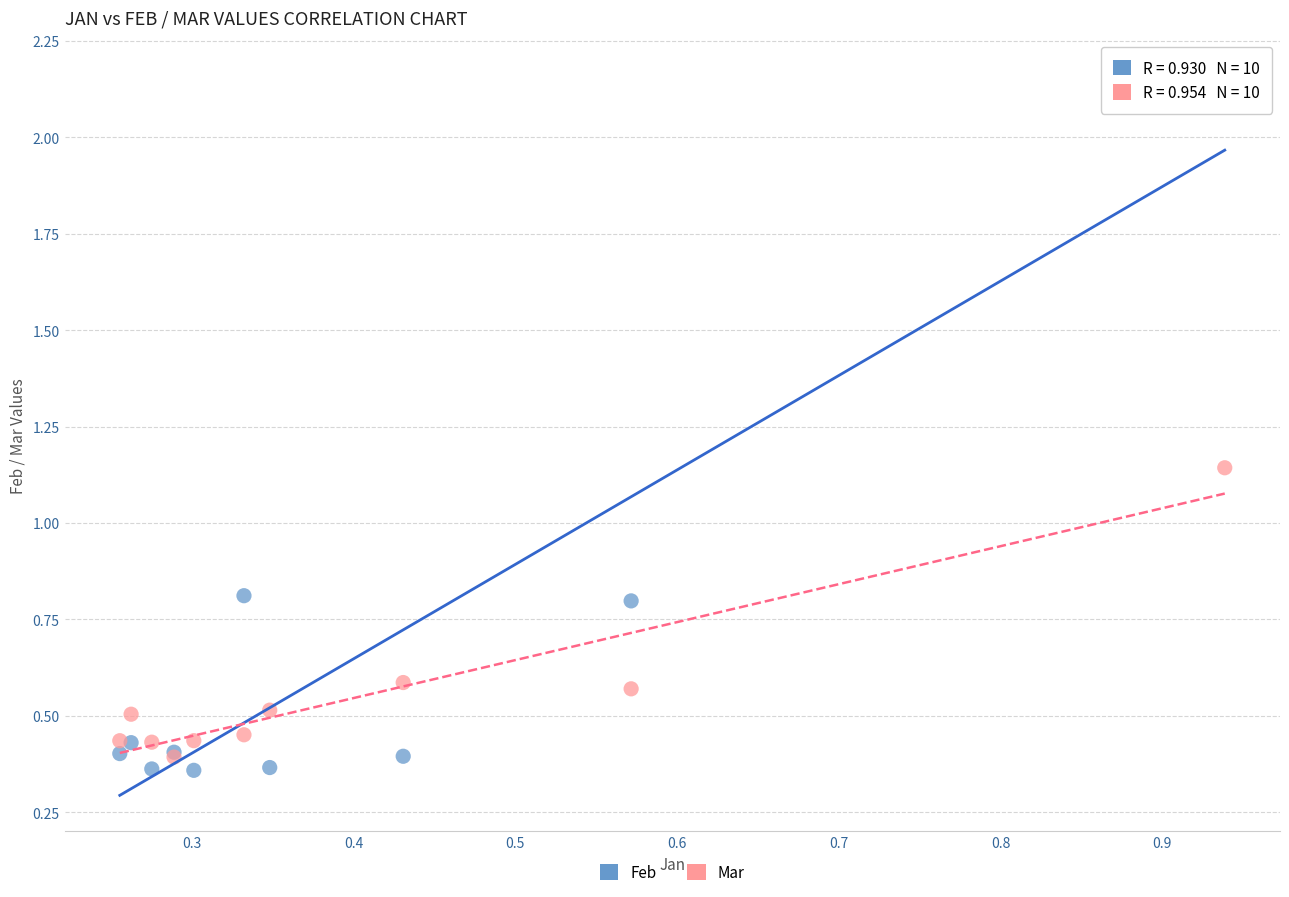

Which series reaches the minimum Y coordinate?

Feb